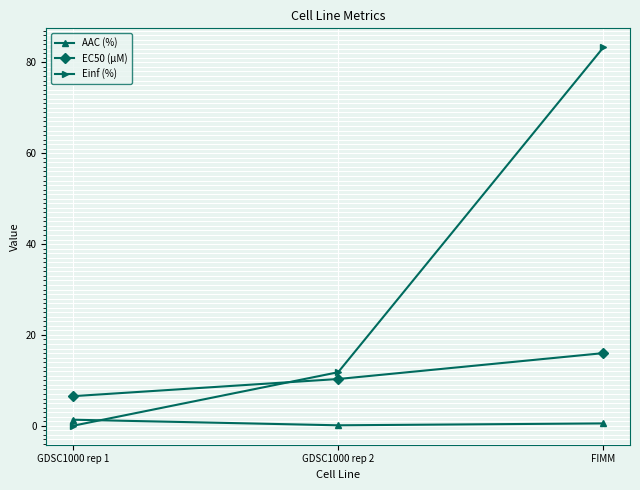

What is the difference between the second highest and minimum values in the Einf (%) series?

11.8